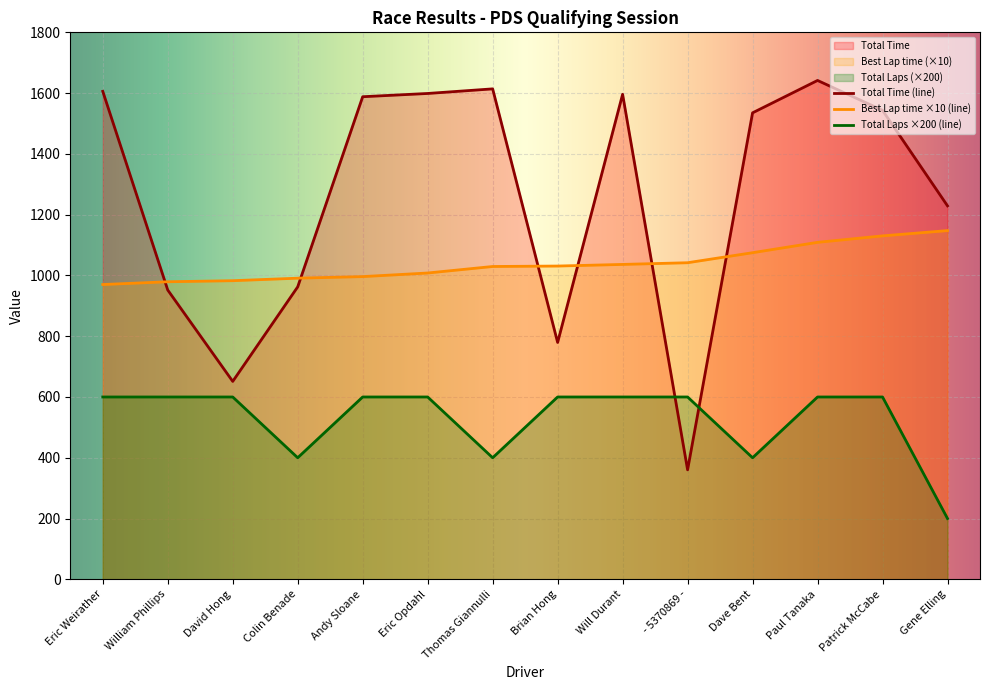

What is the difference between the maximum and minimum values in the Best Lap time series?

177.5